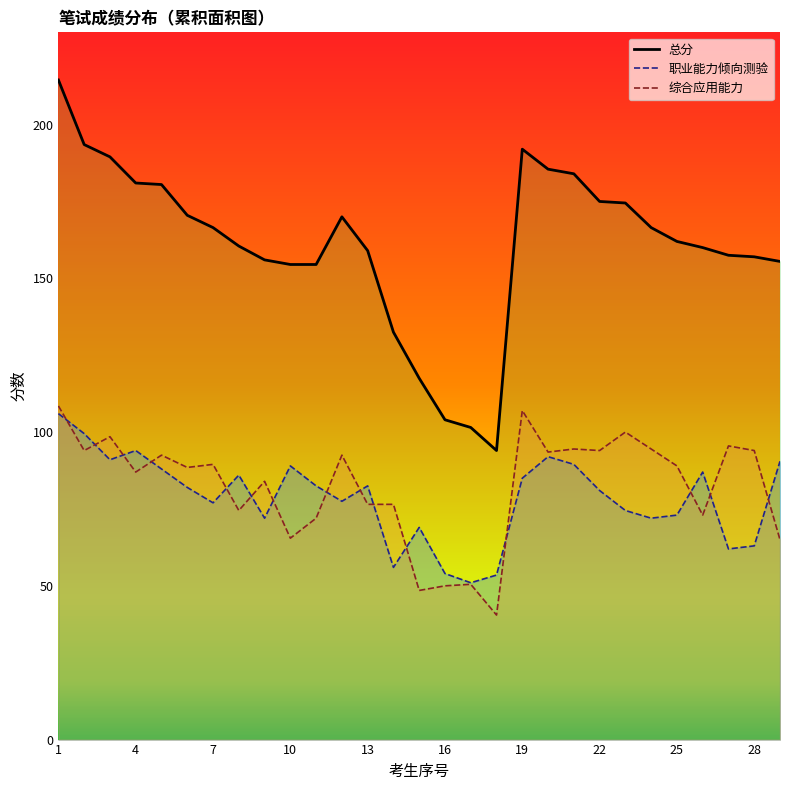

How many lines are shown in the chart?

3